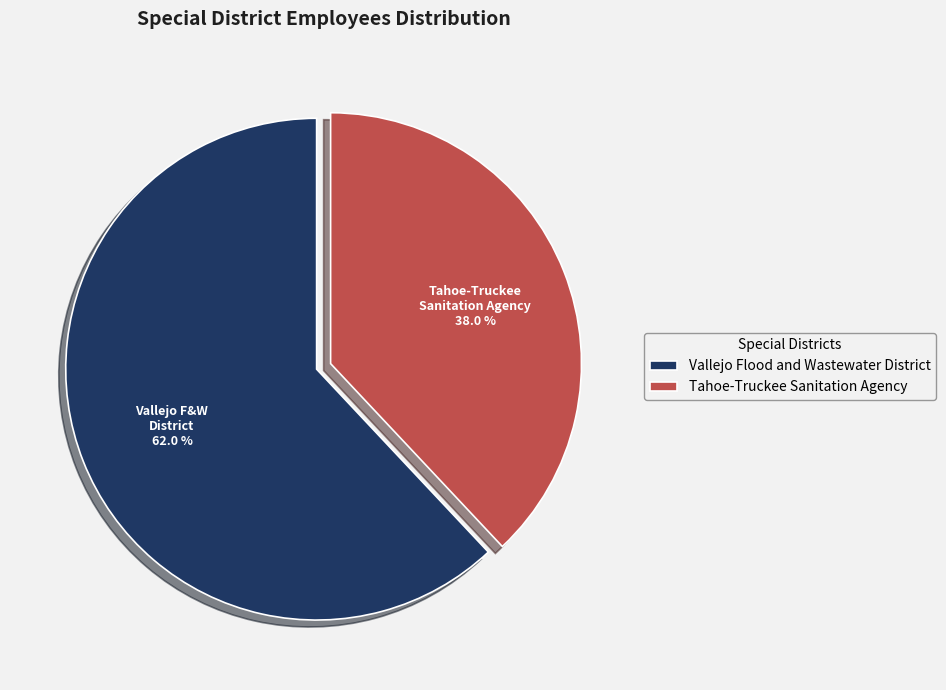

Count the number of slices in the pie.

2